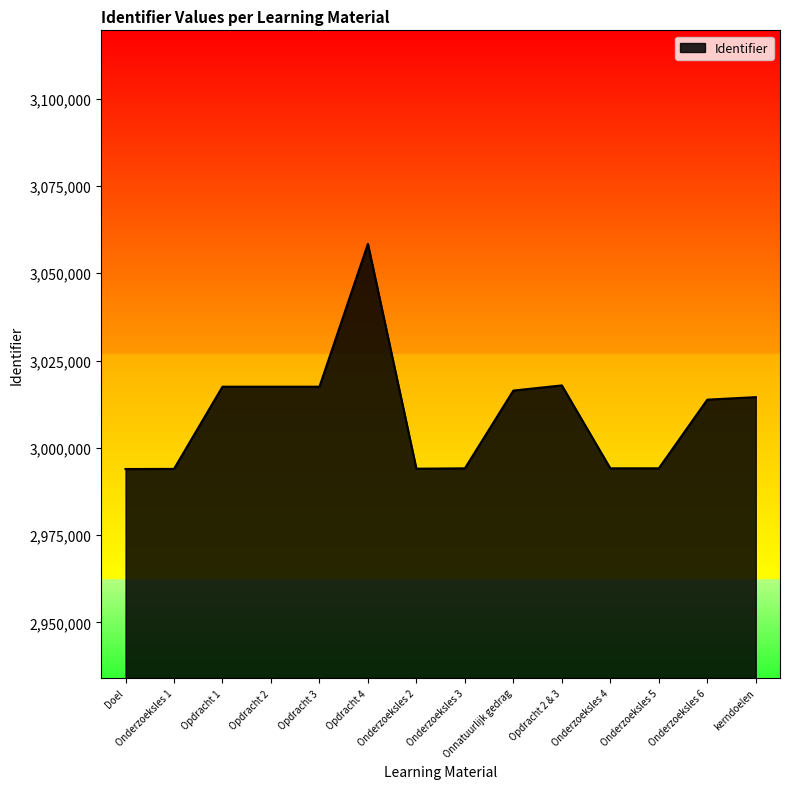

What is the minimum value shown in the chart?

2993925